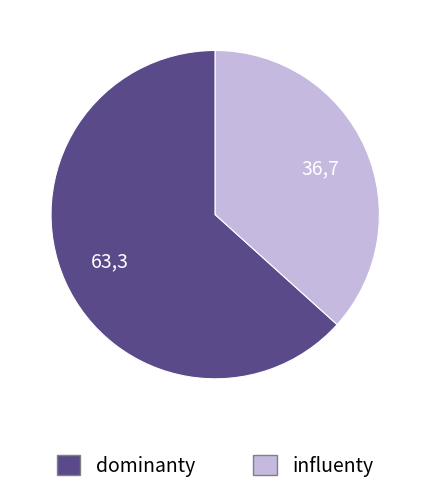

Count the number of slices in the pie.

2